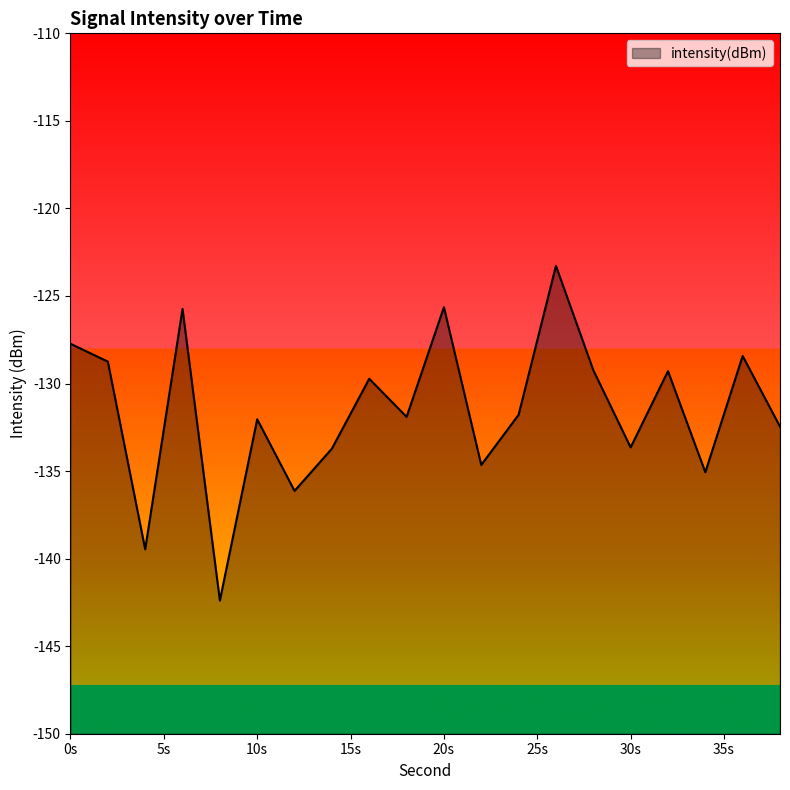

What is the change in value from 12 to 18?

+4.2